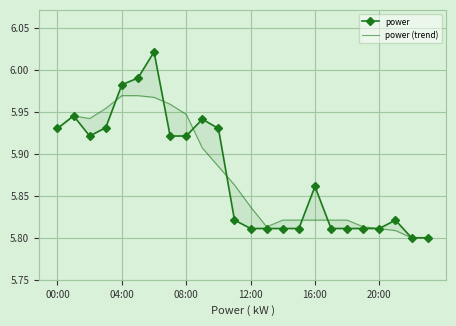

Which series ends up on top after the final intersection of power (trend) and power?

power